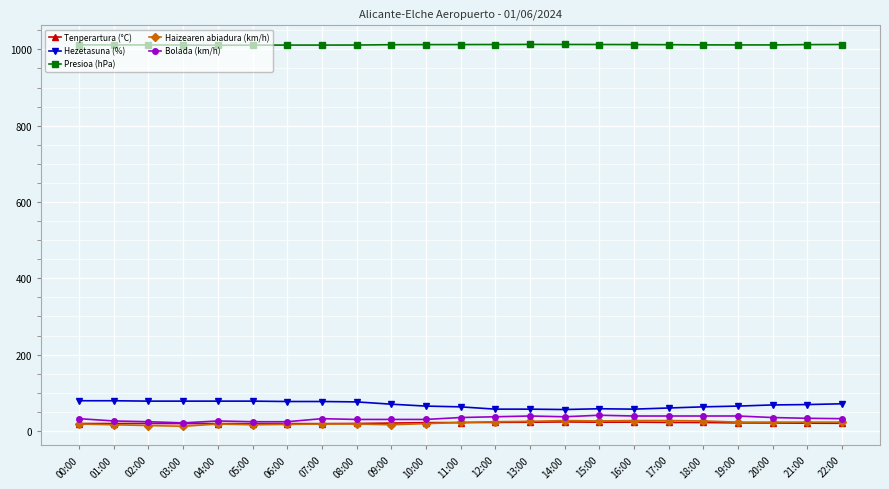

How many values in the Presioa (hPa) series are below 1011?

1